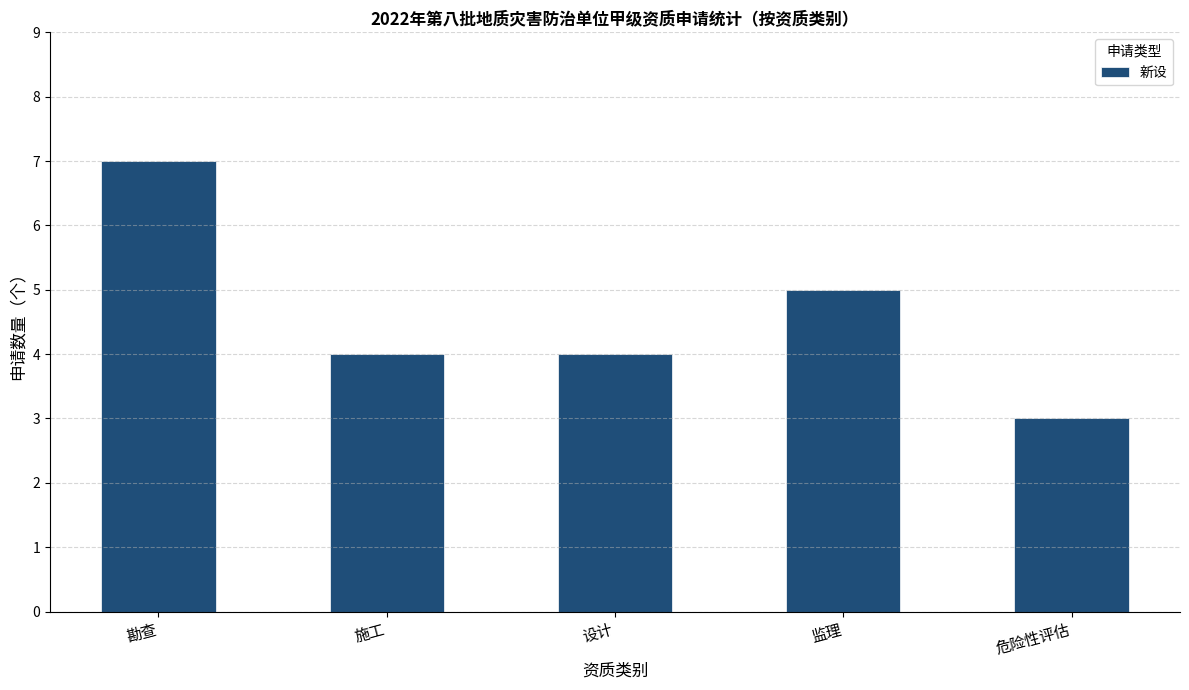

How many categories are shown in the chart?

5